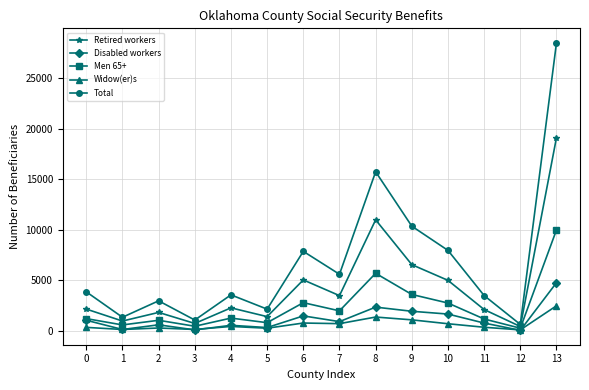

At which category is the sum across all series the highest?

13